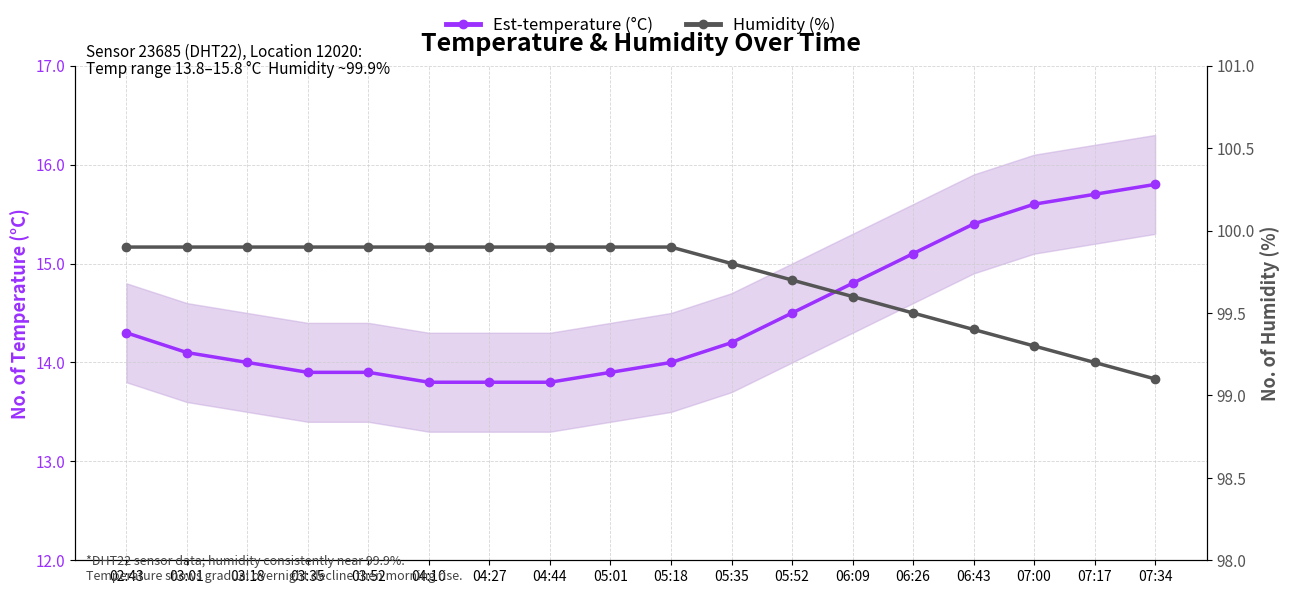

Reading left to right, list all the values displayed in this chart.

Est-temperature (°C): 14.3	14.1	14.0	13.9	13.9	13.8	13.8	13.8	13.9	14.0	14.2	14.5	14.8	15.1	15.4	15.6	15.7	15.8
Humidity (%): 99.9	99.9	99.9	99.9	99.9	99.9	99.9	99.9	99.9	99.9	99.8	99.7	99.6	99.5	99.4	99.3	99.2	99.1